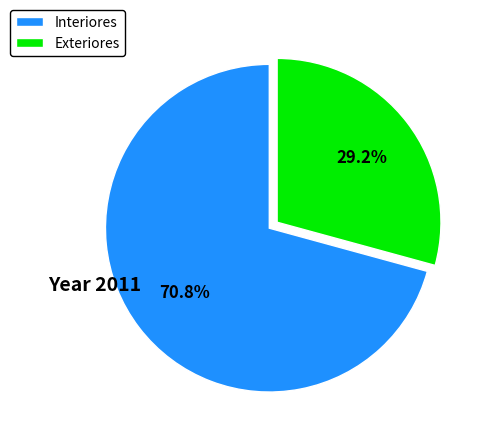

Do Interiores and Exteriores together represent more than half of the pie?

Yes